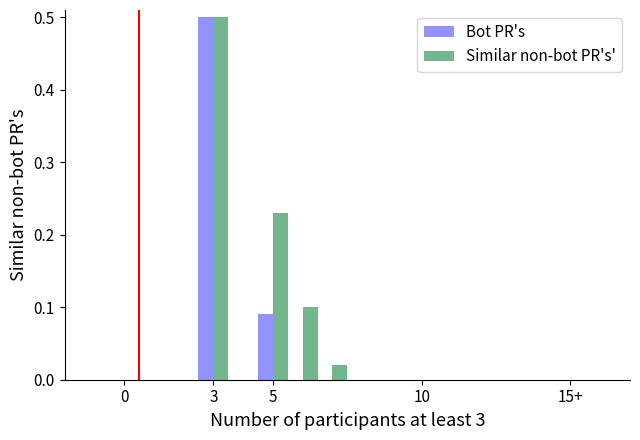

Which series has the largest total across all categories?

Similar non-bot PR's'